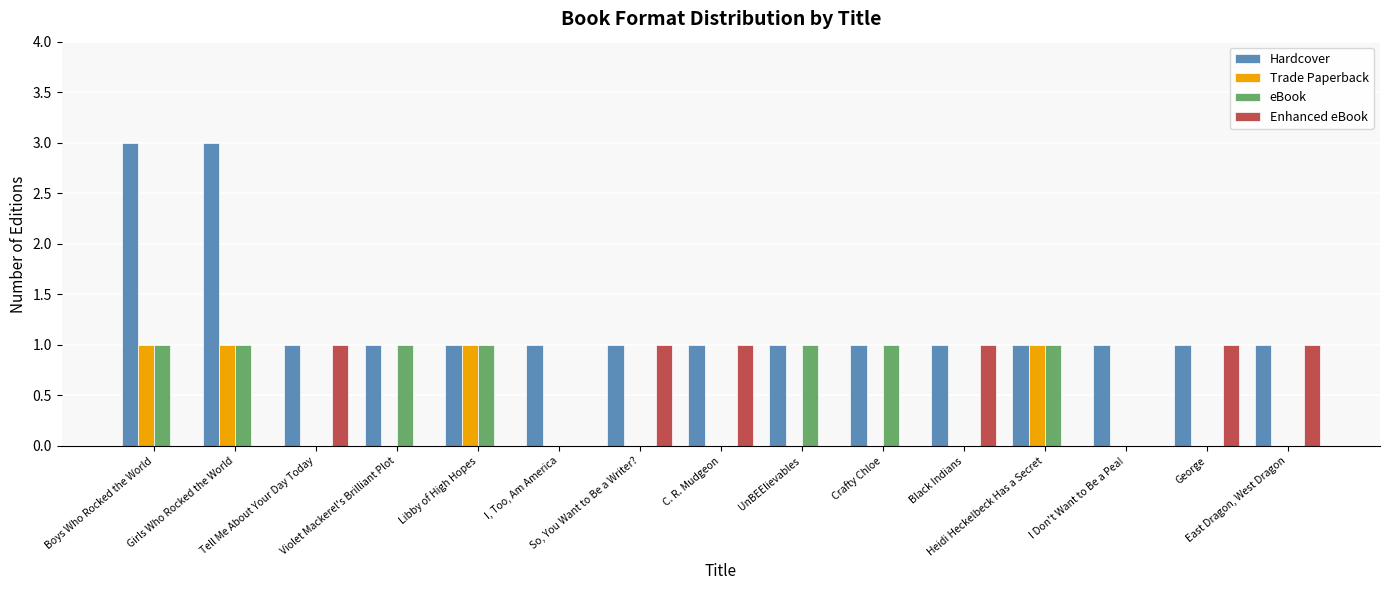

Count the eBook values in the range 0 to 1.

15